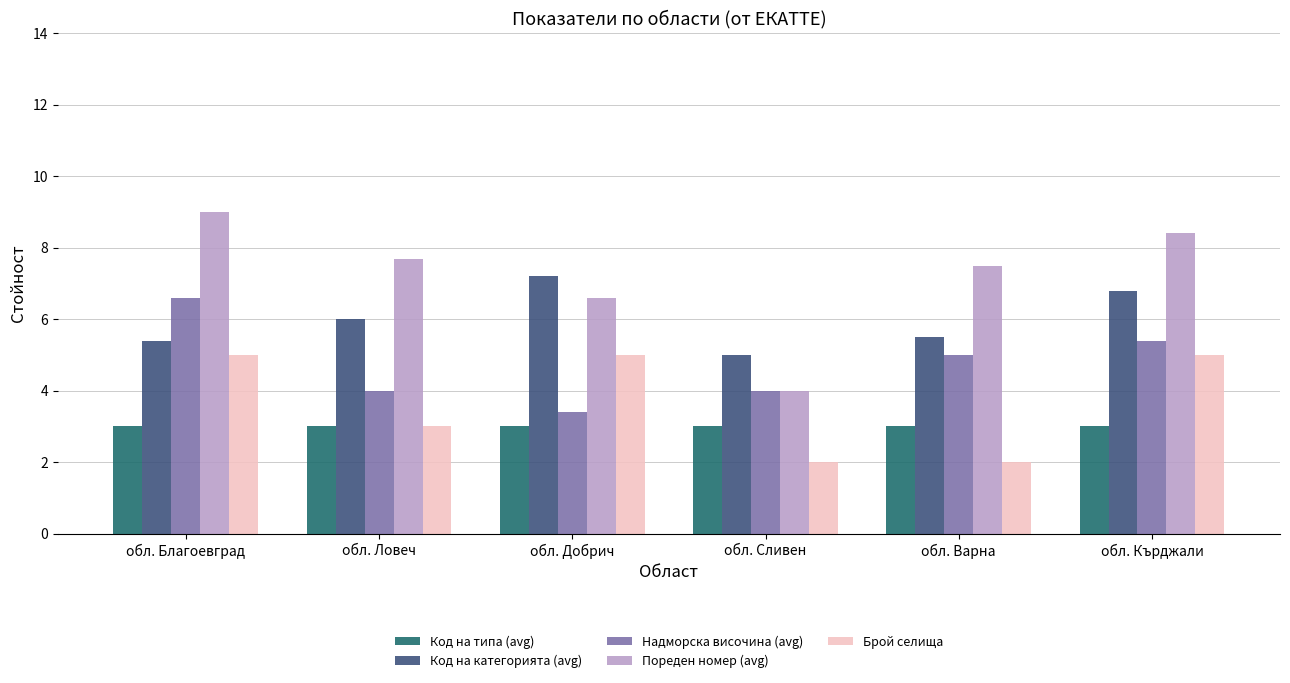

Is the value of Надморска височина (avg) at обл. Добрич greater than the value of Брой селища at обл. Добрич?

No